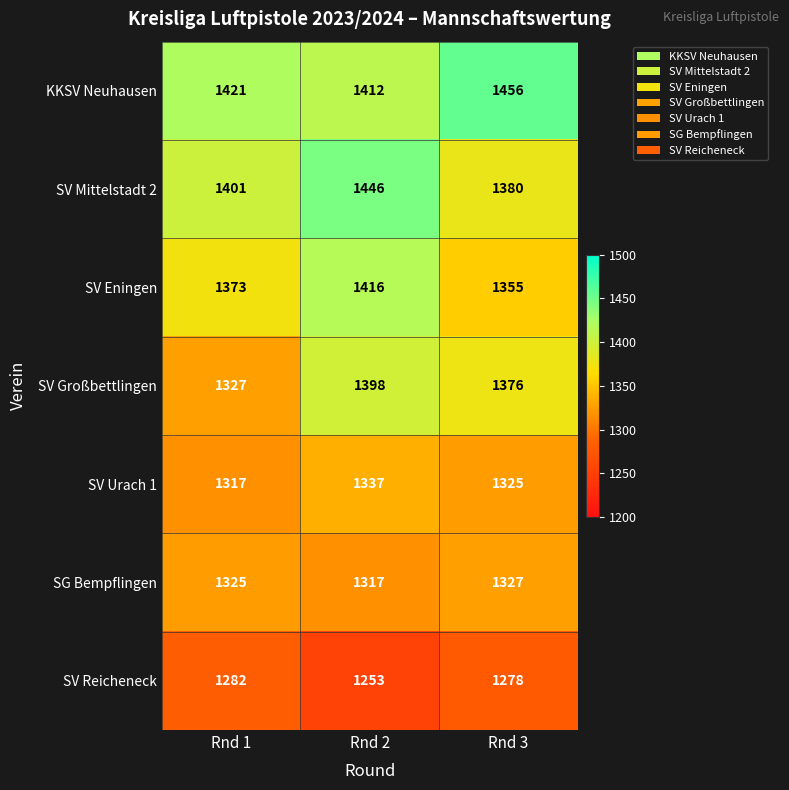

Reading right to left, what are all the values shown in this chart?

KKSV Neuhausen: Rnd 3=1456	Rnd 2=1412	Rnd 1=1421
SV Mittelstadt 2: Rnd 3=1380	Rnd 2=1446	Rnd 1=1401
SV Eningen: Rnd 3=1355	Rnd 2=1416	Rnd 1=1373
SV Großbettlingen: Rnd 3=1376	Rnd 2=1398	Rnd 1=1327
SV Urach 1: Rnd 3=1325	Rnd 2=1337	Rnd 1=1317
SG Bempflingen: Rnd 3=1327	Rnd 2=1317	Rnd 1=1325
SV Reicheneck: Rnd 3=1278	Rnd 2=1253	Rnd 1=1282